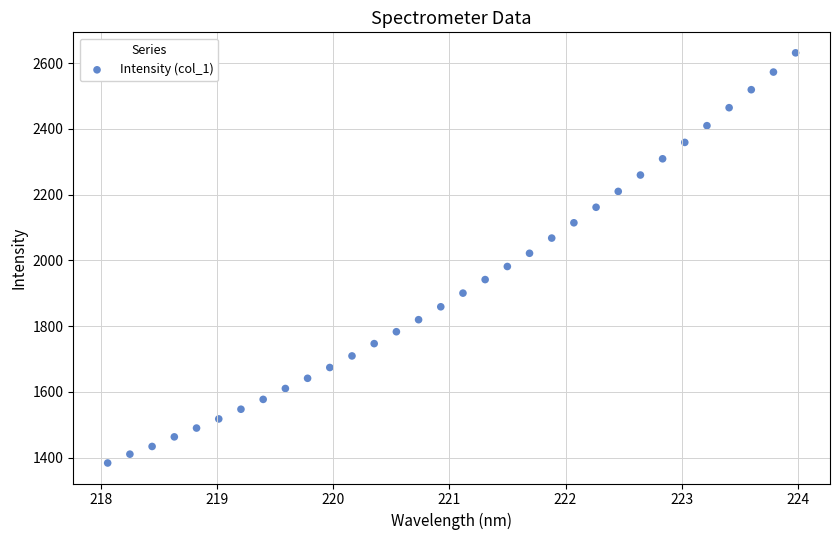

What is the range of Y values (max minus min)?

1247.5